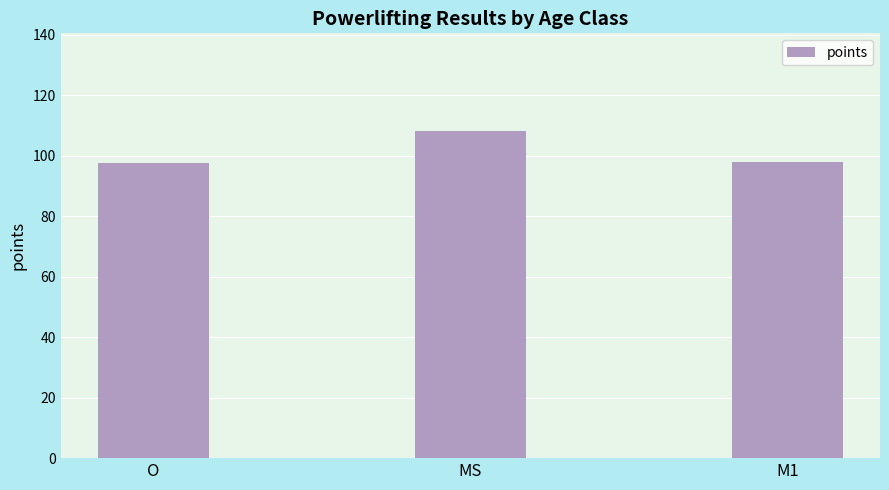

What is the average value?

101.2